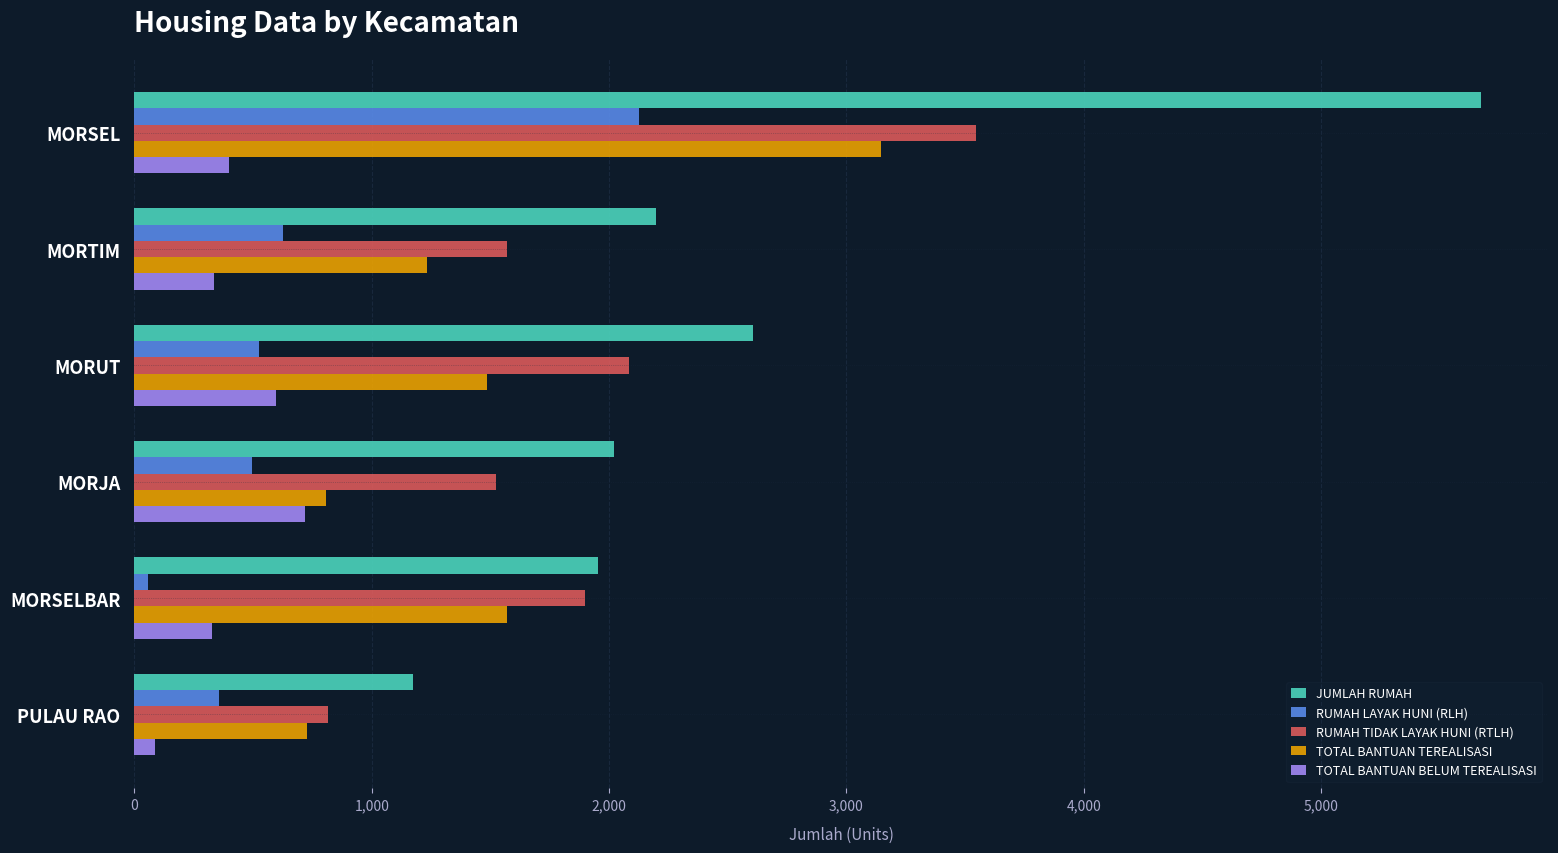

What is the sum of the RUMAH LAYAK HUNI (RLH) values at MORUT and MORSEL?

2651